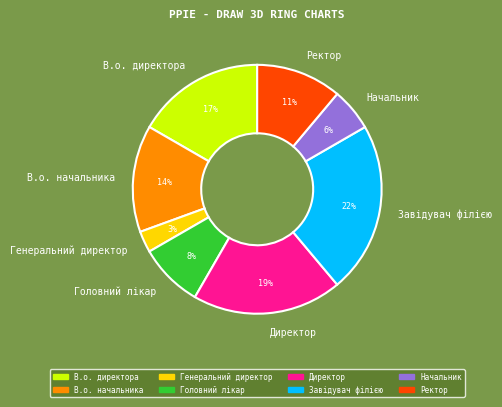

Which category has the smallest portion of the pie?

Генеральний директор